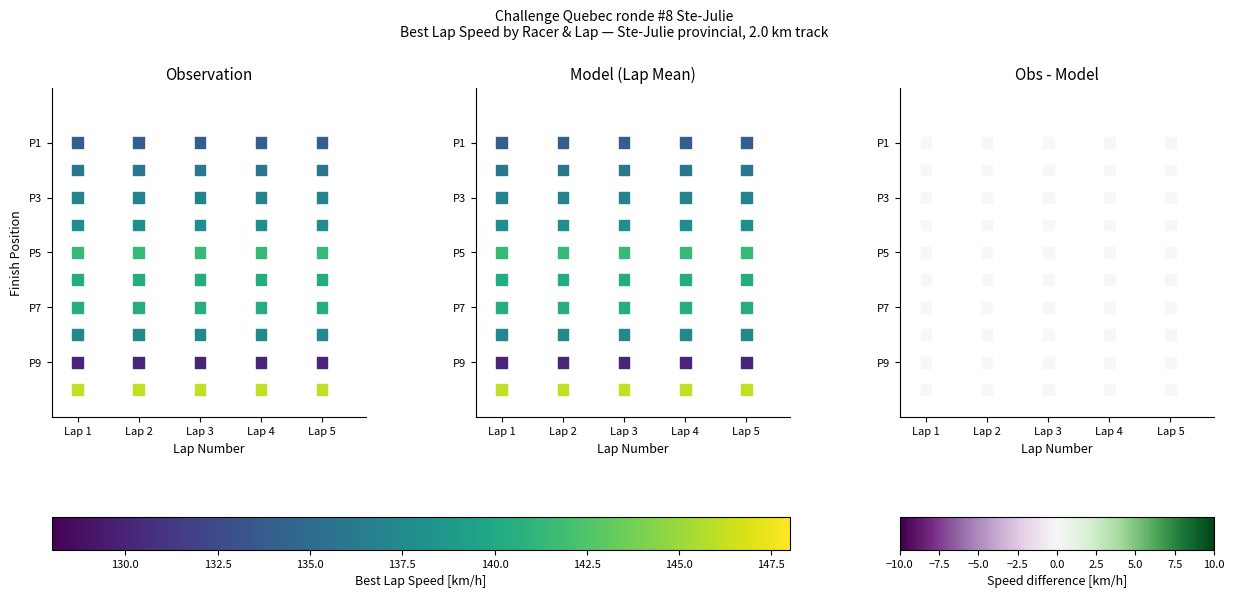

What is the approximate value of Obs - Model at Lap 1?

-1